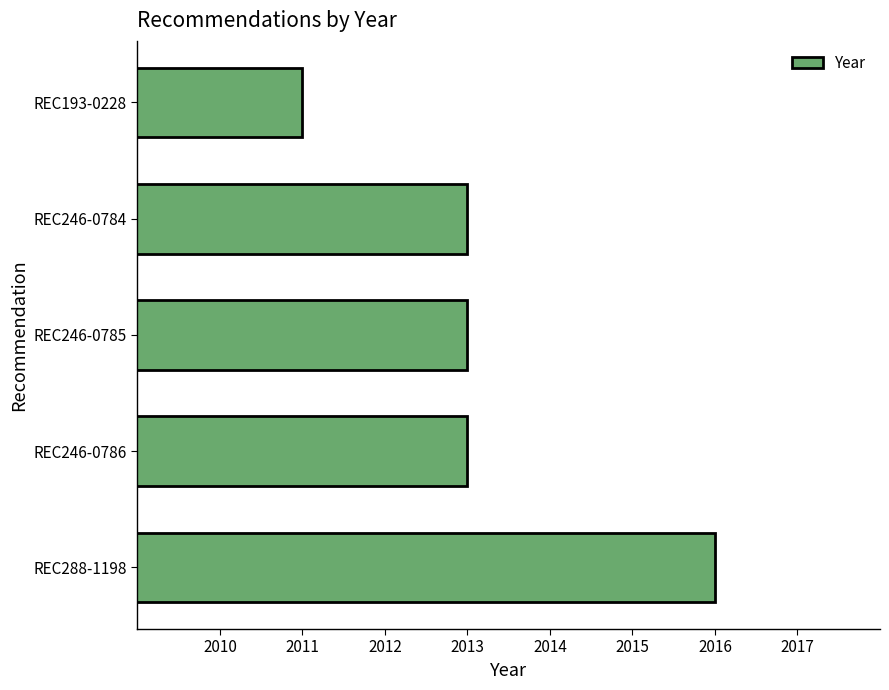

What is the approximate value at REC246-0786?

2013